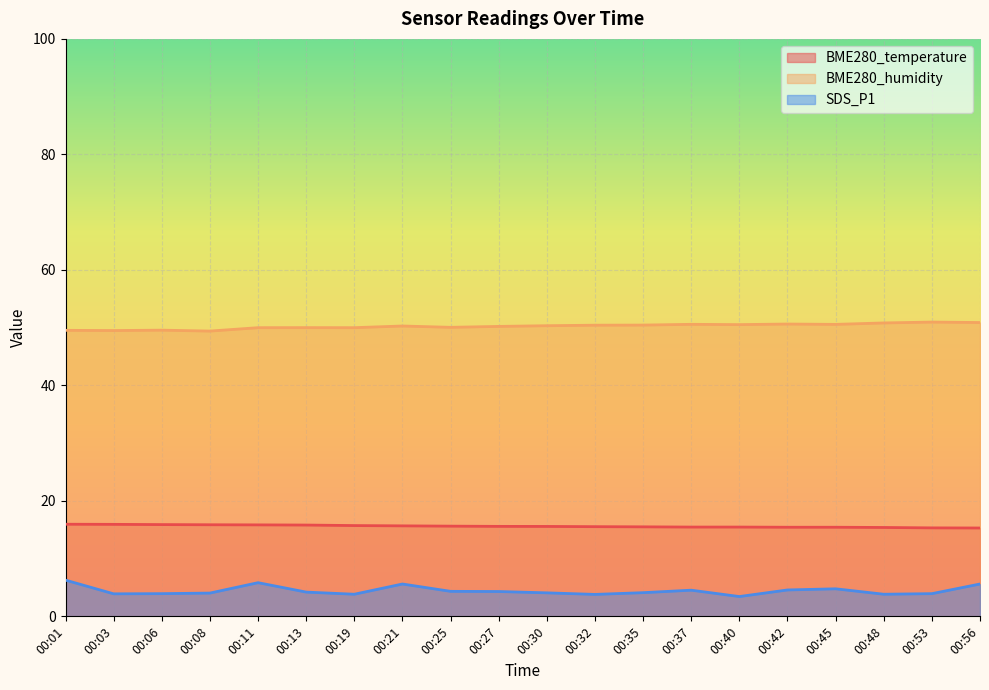

At 00:01, list the series in order from smallest to largest.

SDS_P1, BME280_temperature, BME280_humidity